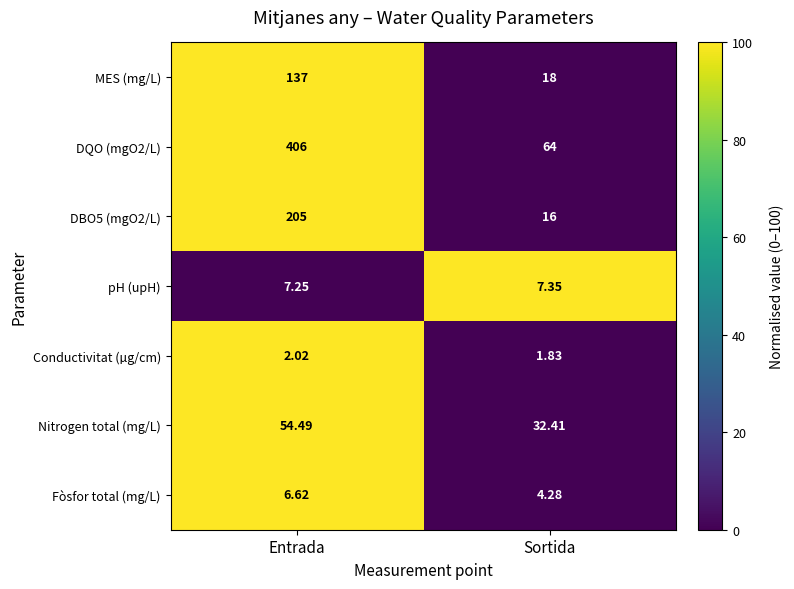

At how many categories does at least one series exceed 35?

2